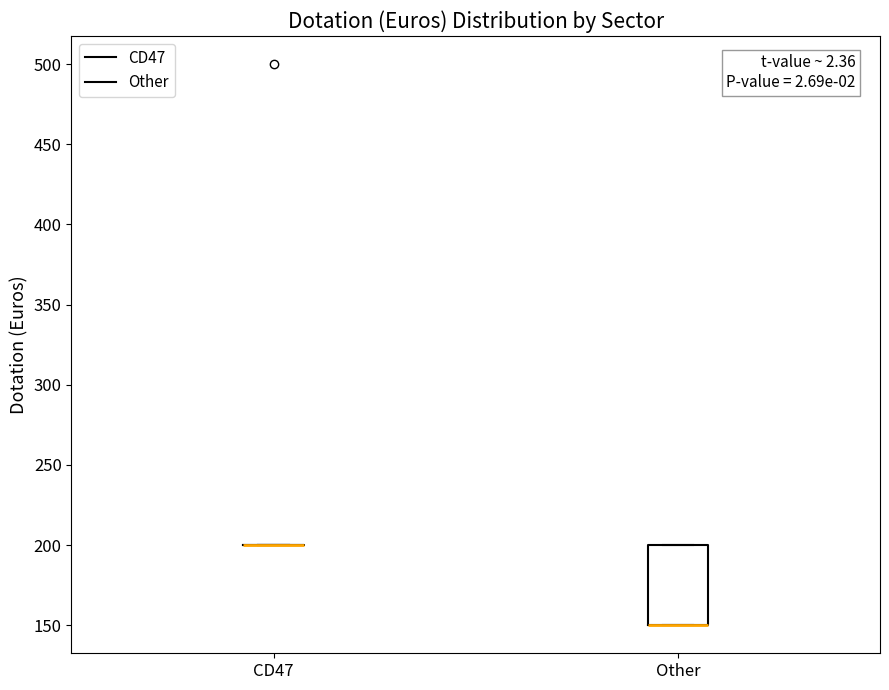

Reading left to right, transcribe this box plot: for each box, give where its median line is, the range the box spans, and where its two whiskers end, as read against the y-axis. The values are not printed on the chart, so give them approximately, as read against the axis.

CD47: box collapsed to a line at 200, whiskers 200 to 200
Other: median 150 (drawn on the box's lower edge), box 150 to 200, whiskers 150 to 200